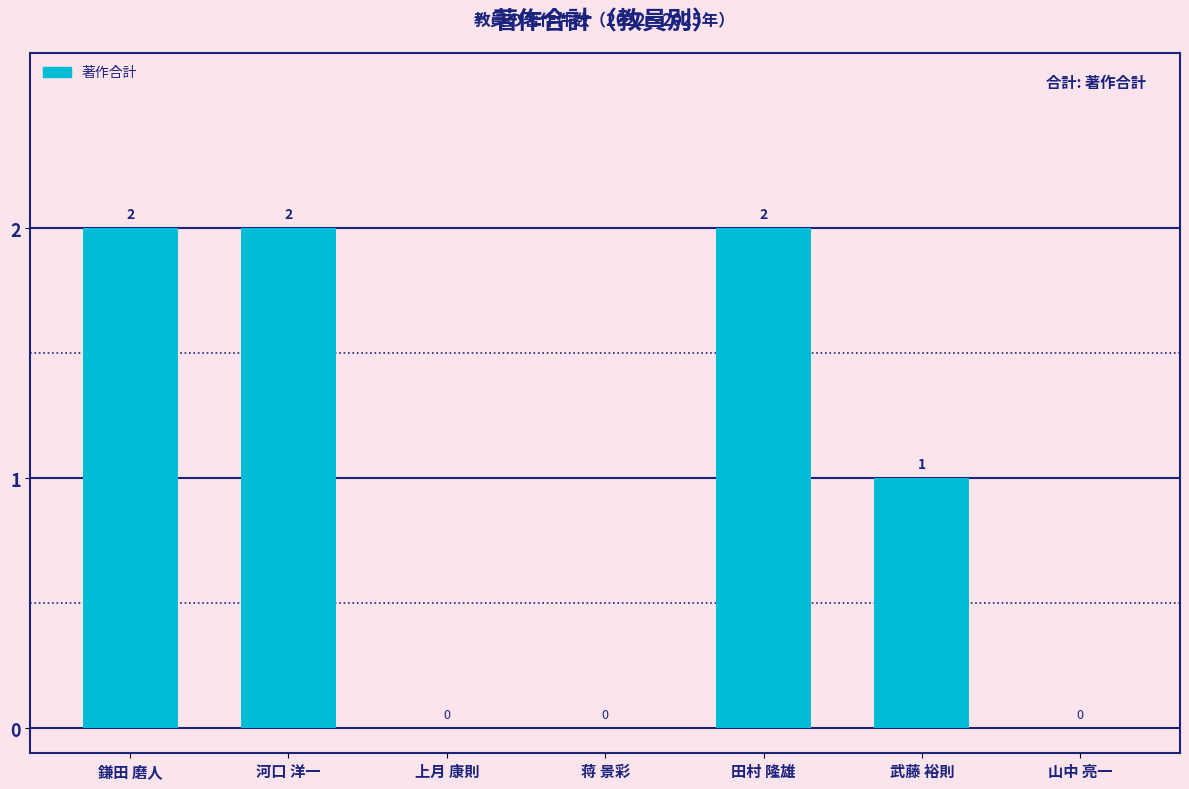

Count the number of data series in this chart.

1